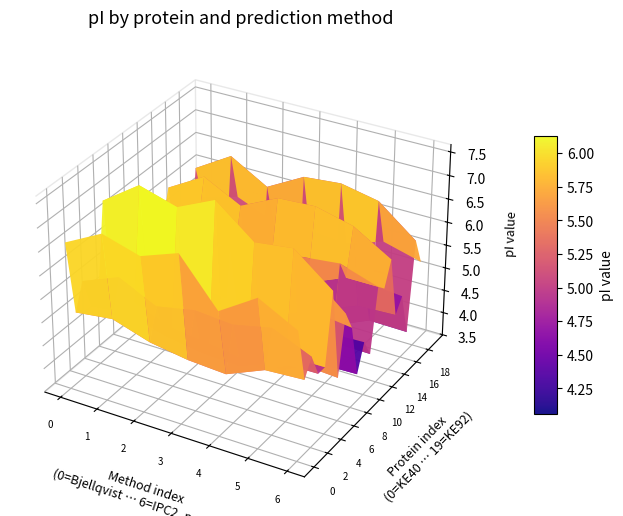

True or false: A0A3G2KE45 has a value of 8.3 at A0A3G2KE57.

False